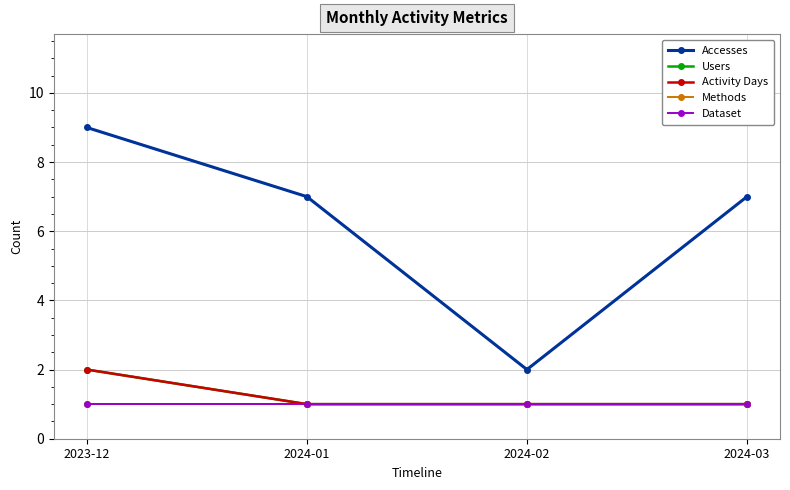

What is the spread (max minus min) of values at 2024-03?

6